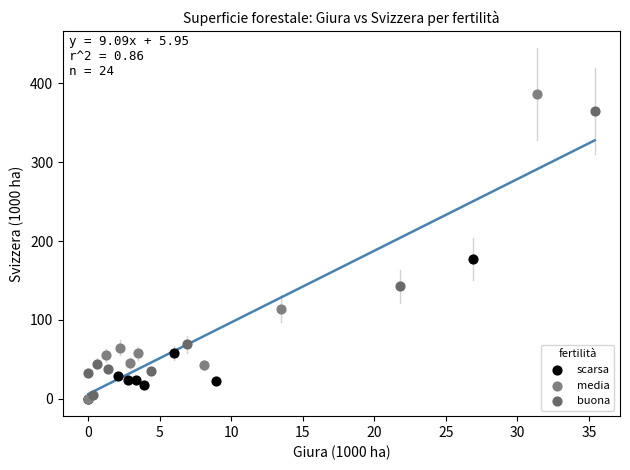

Which series has the widest spread of Y values?

media